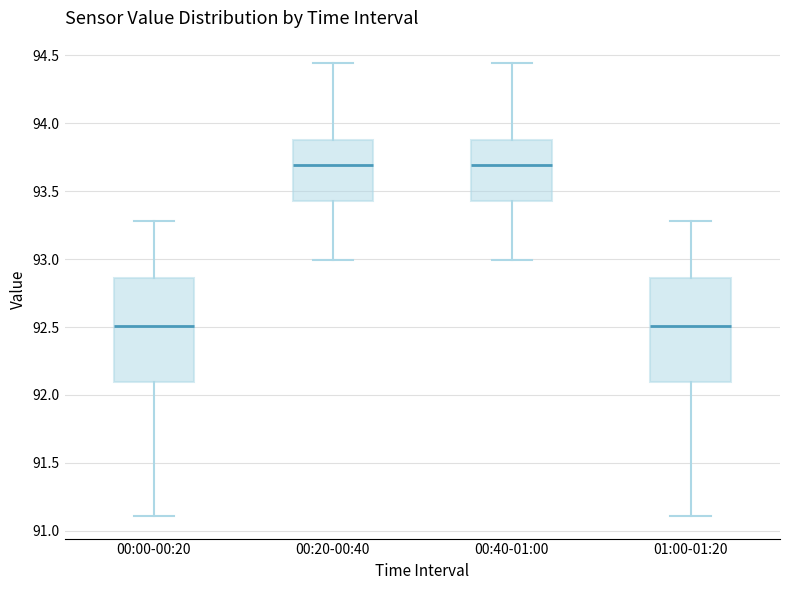

Reading left to right, transcribe this box plot: for each box, give where its median line is, the range the box spans, and where its two whiskers end, as read against the y-axis. The values are not printed on the chart, so give them approximately, as read against the axis.

00:00-00:20: median 92.50, box 92.10 to 92.85, whiskers 91.10 to 93.30
00:20-00:40: median 93.70, box 93.45 to 93.85, whiskers 93.00 to 94.45
00:40-01:00: median 93.70, box 93.45 to 93.85, whiskers 93.00 to 94.45
01:00-01:20: median 92.50, box 92.10 to 92.85, whiskers 91.10 to 93.30